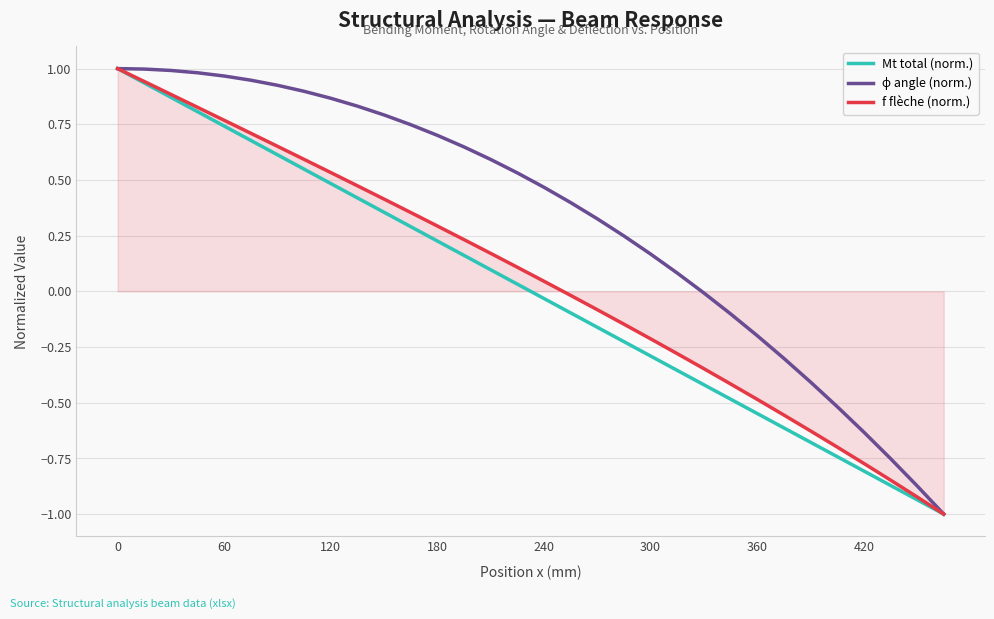

What is the smallest value displayed?

-1.0